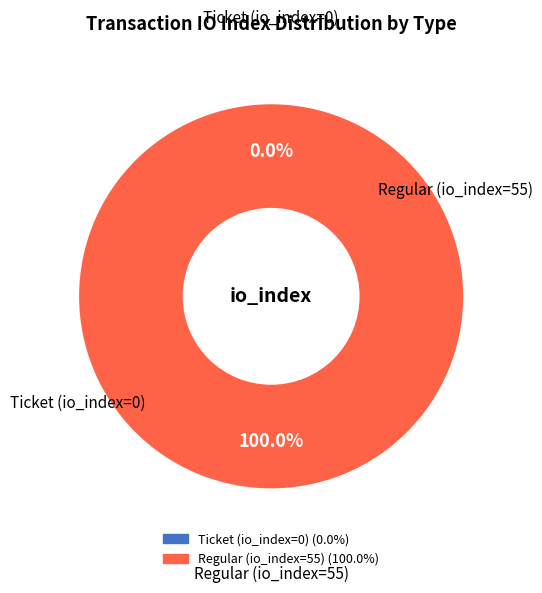

Which category has the biggest portion of the pie?

Regular (io_index=55)